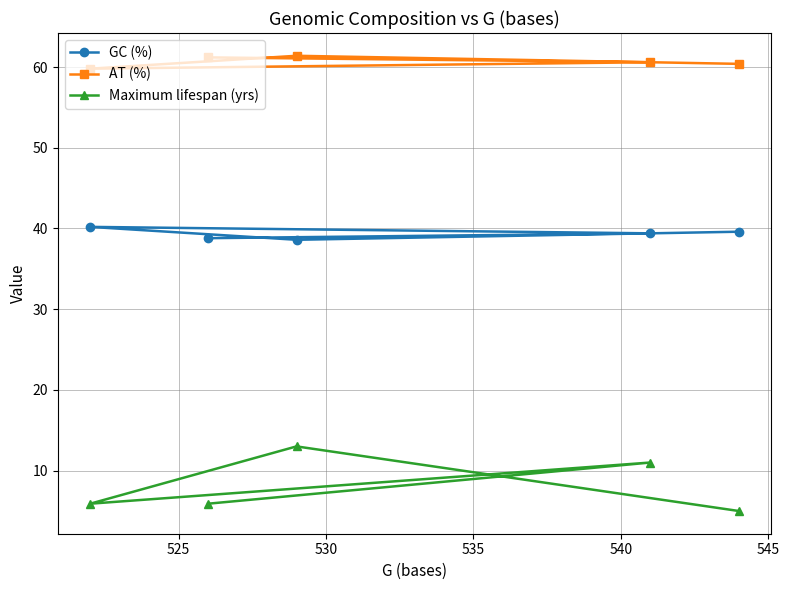

How many lines are shown in the chart?

3